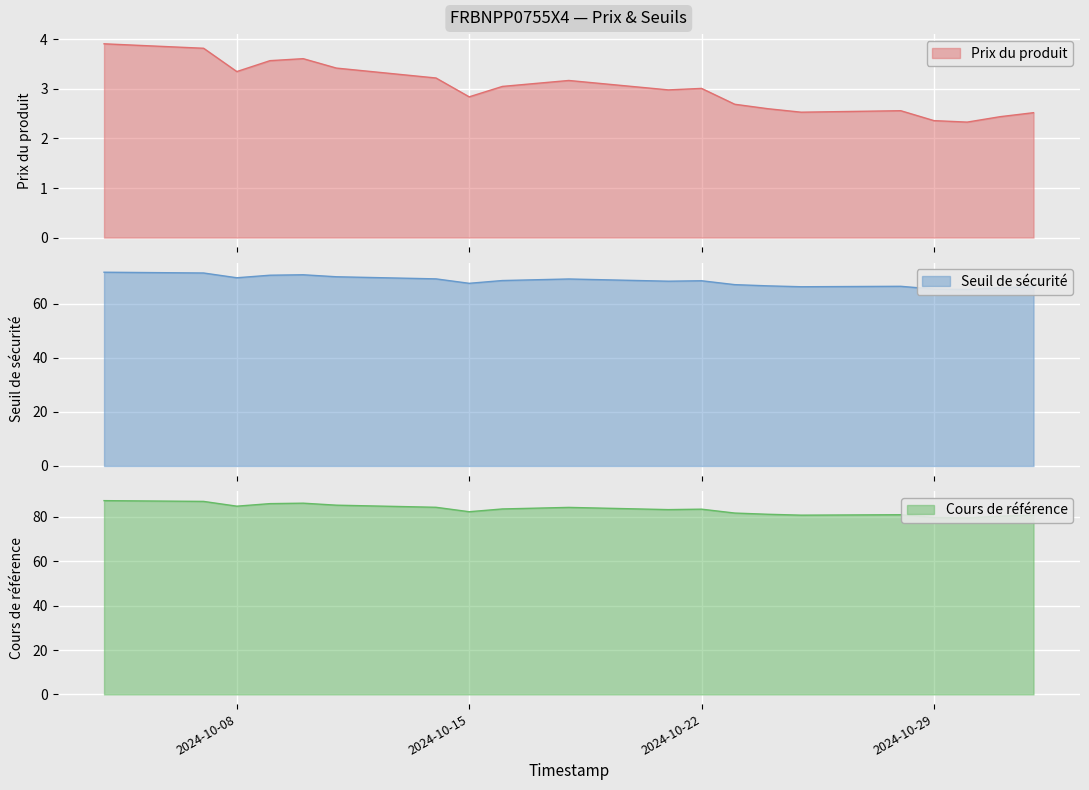

True or false: Prix du produit and Cours de référence cross at least once.

False